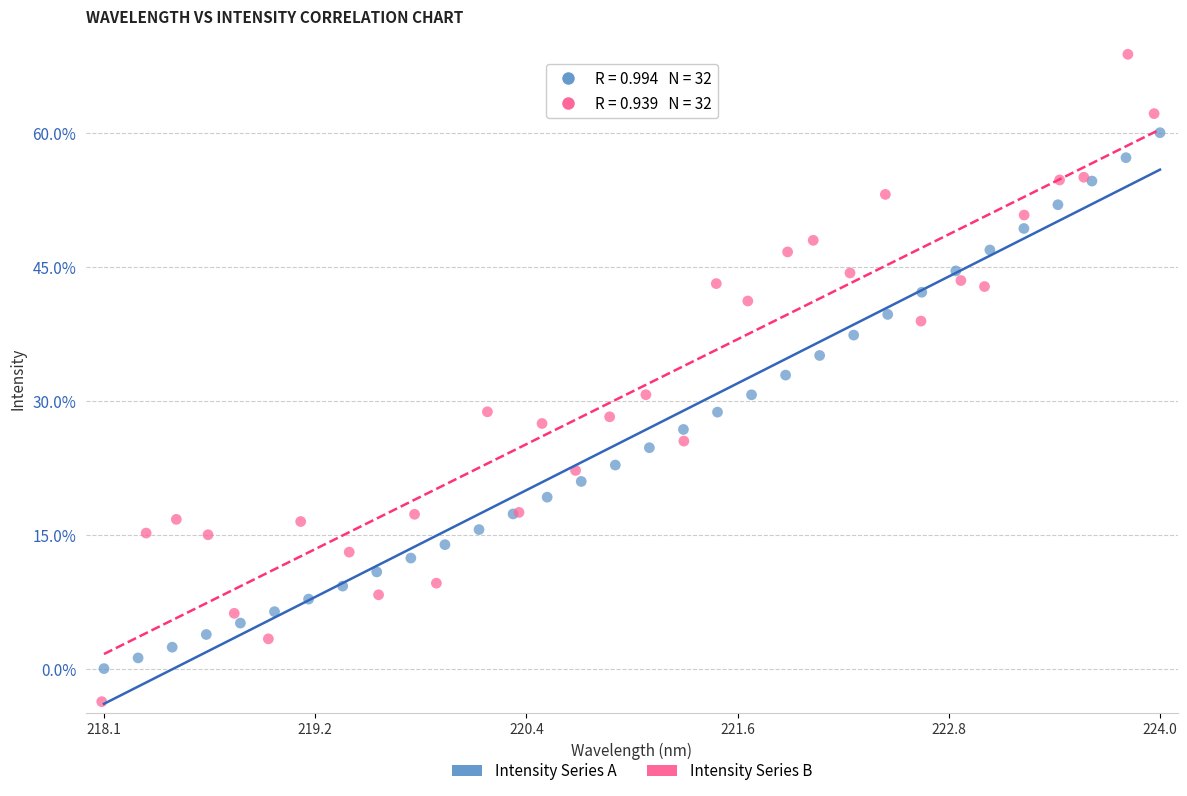

Which series reaches the minimum Y coordinate?

Intensity Series B